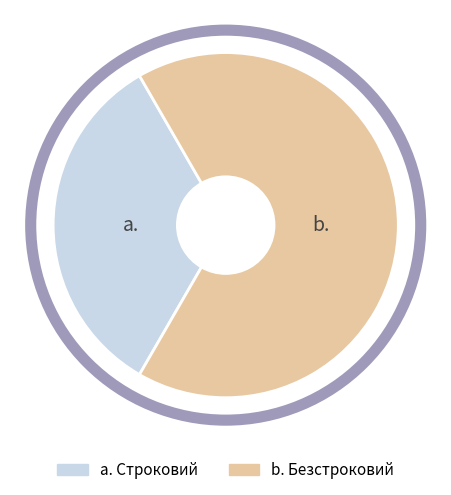

Does any single category account for the majority?

Yes